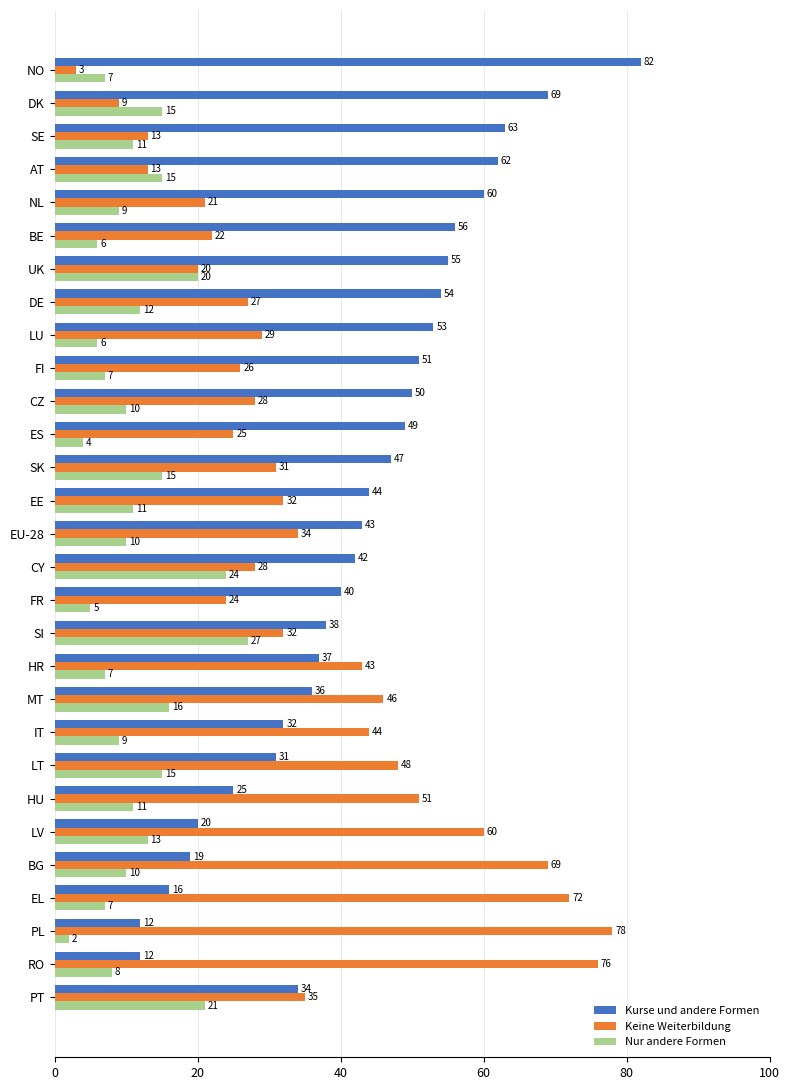

What are all the series names shown in the legend?

Kurse und andere Formen, Keine Weiterbildung, Nur andere Formen